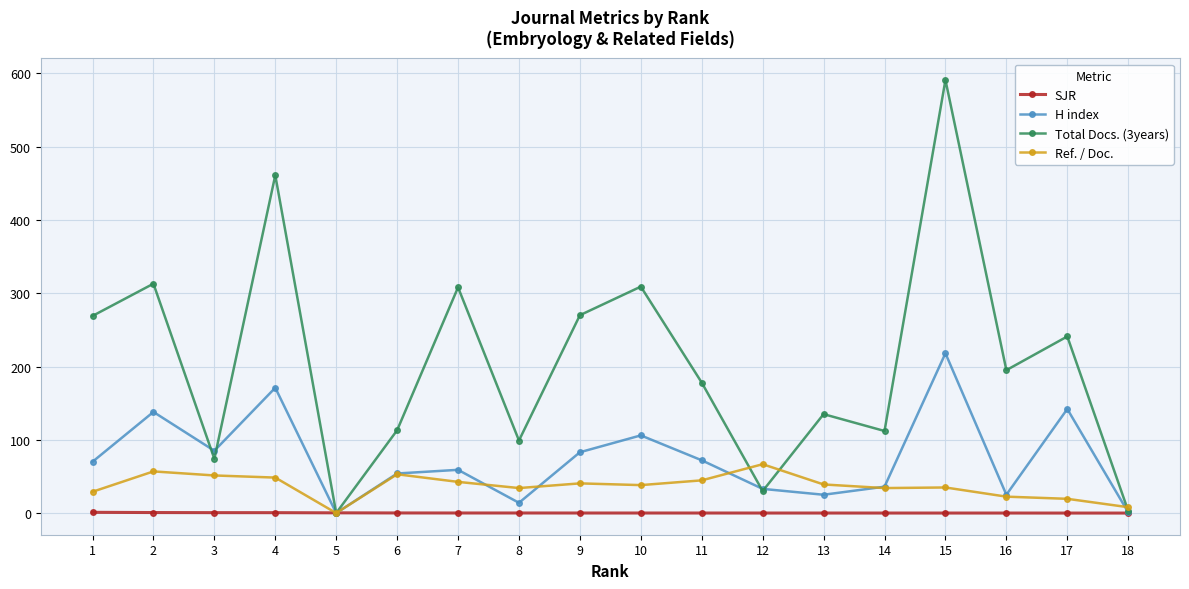

True or false: Ref. / Doc. has more than 2 points higher than both neighbors.

True